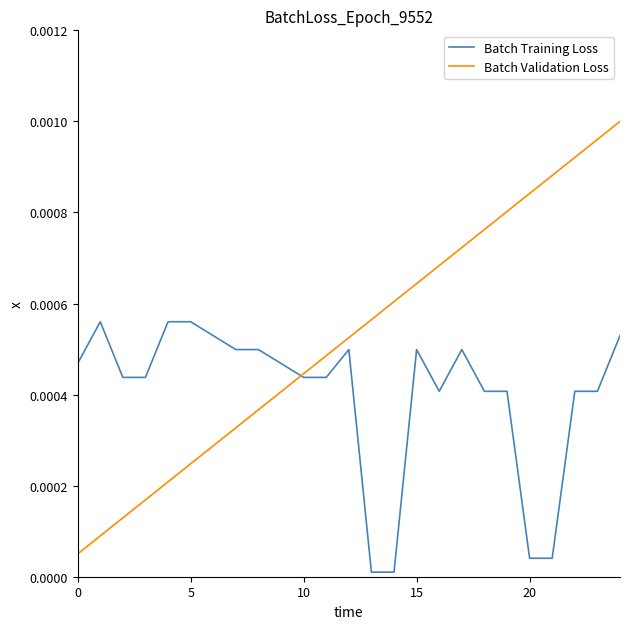

Rank the series by their average value, from lowest to highest.

Batch Training Loss, Batch Validation Loss